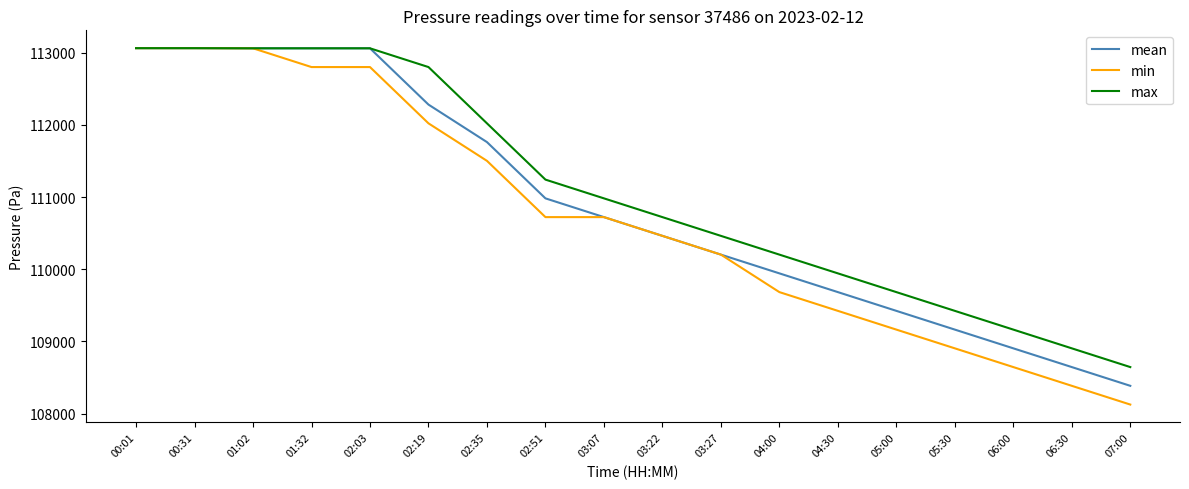

Rank the series by their average value, from lowest to highest.

min, mean, max